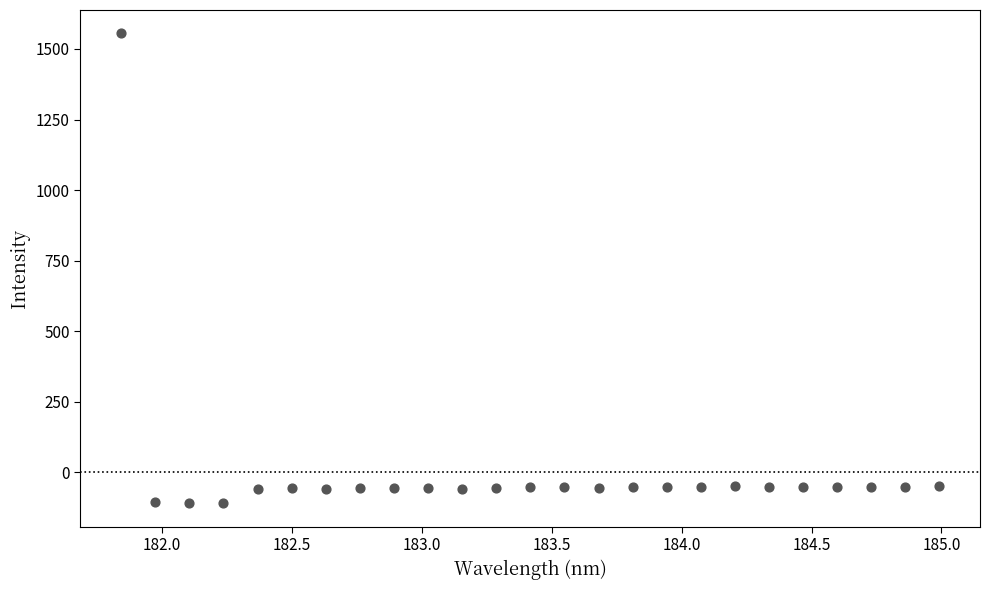

What is the range of Y values (max minus min)?

1663.8